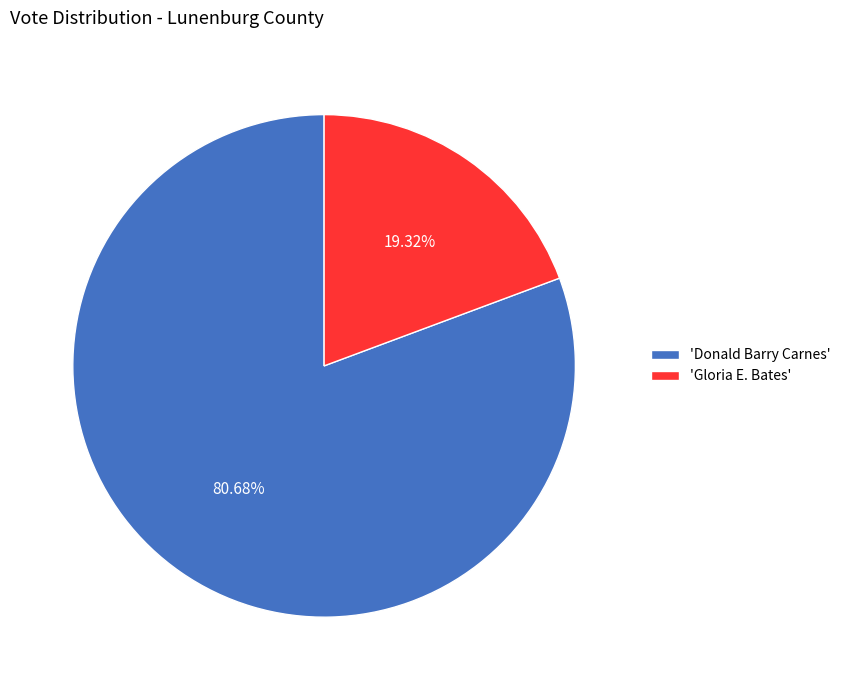

Rank the categories by value from lowest to highest.

'Gloria E. Bates', 'Donald Barry Carnes'